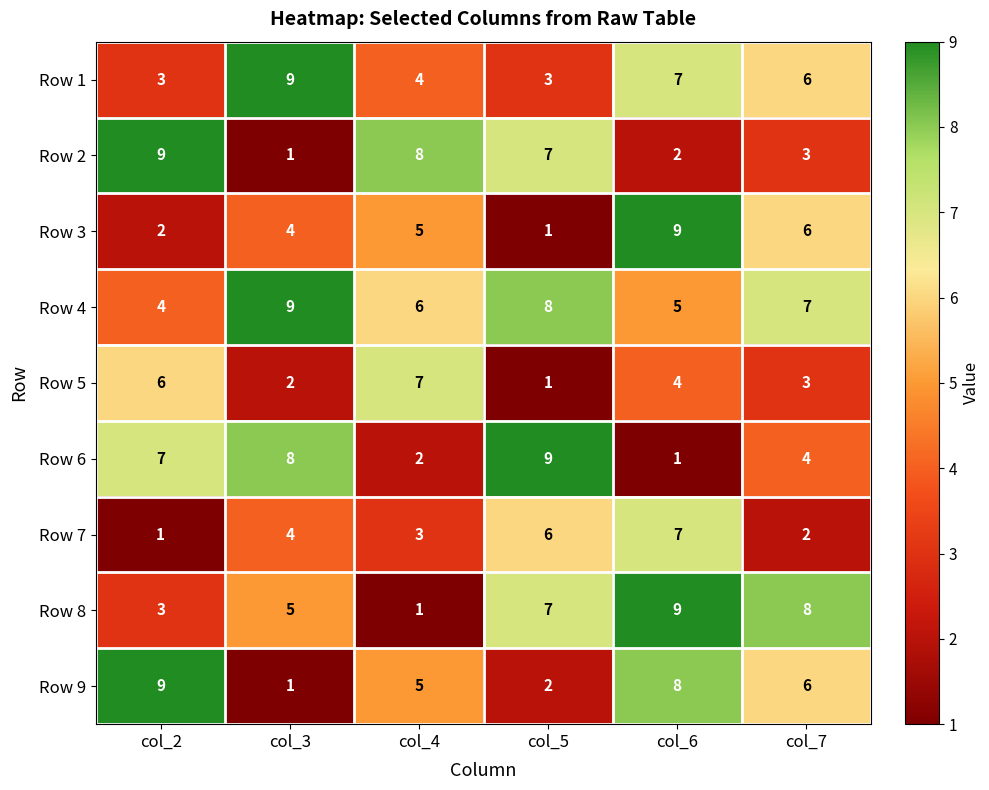

What is the spread (max minus min) of values at col_4?

7